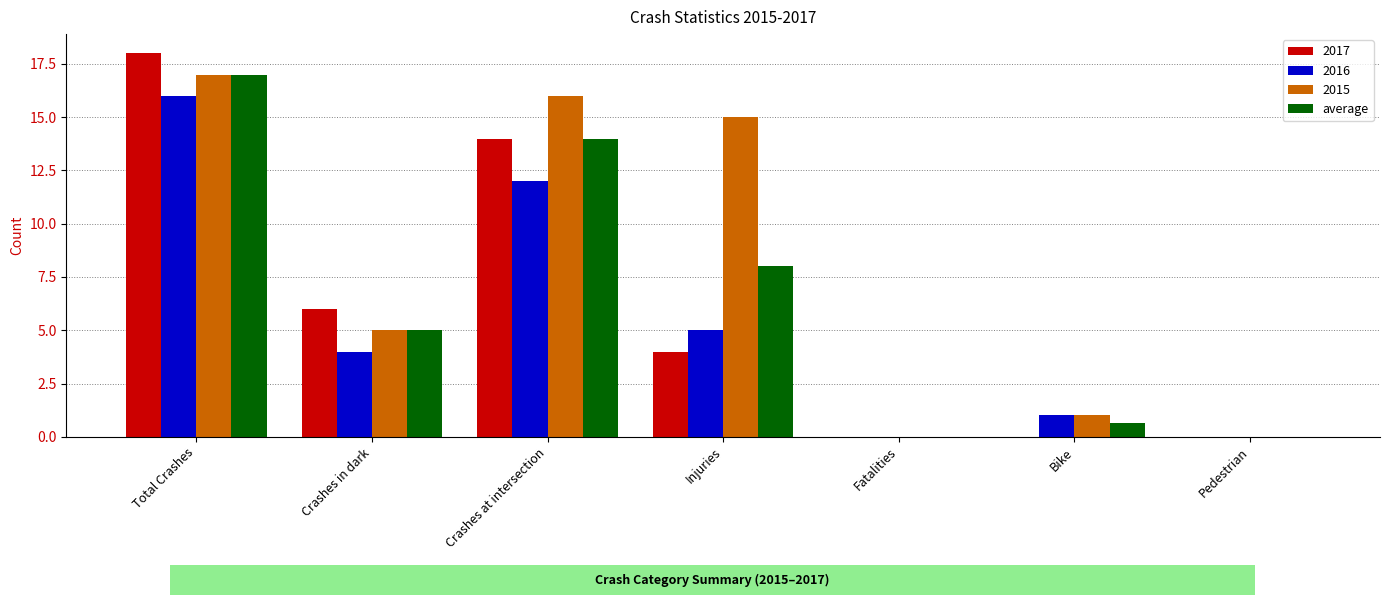

The 2016 series shows 12.0 at Crashes at intersection. True or false?

True